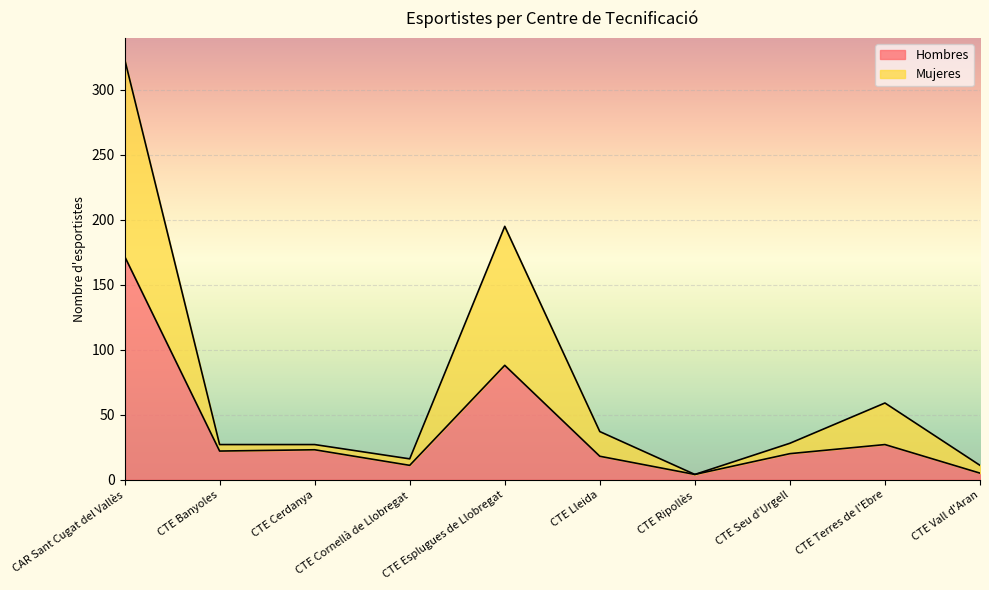

How many distinct data groups are displayed?

2